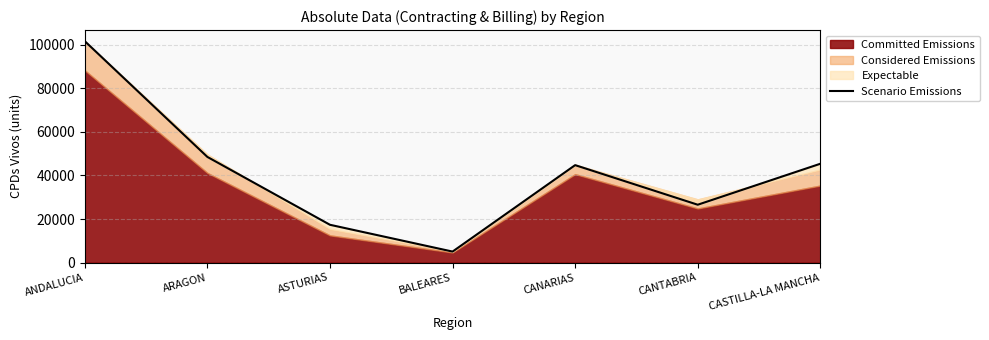

True or false: there are more than 2 points higher than both neighbors.

False